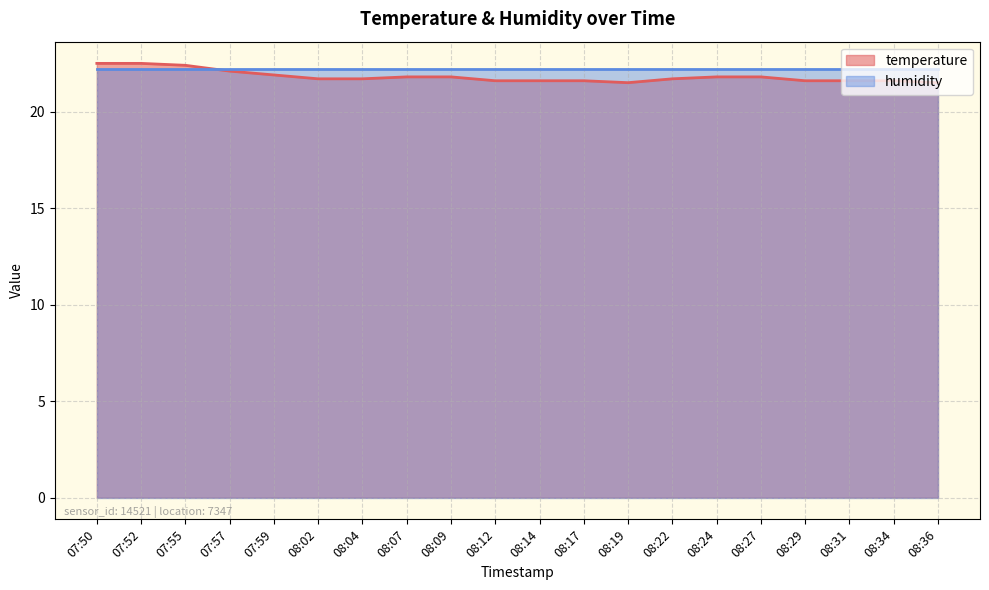

Reading left to right, extract all data points from this chart.

07:50=22.5	07:52=22.5	07:55=22.4	07:57=22.1	07:59=21.9	08:02=21.7	08:04=21.7	08:07=21.8	08:09=21.8	08:12=21.6	08:14=21.6	08:17=21.6	08:19=21.5	08:22=21.7	08:24=21.8	08:27=21.8	08:29=21.6	08:31=21.6	08:34=21.6	08:36=21.5